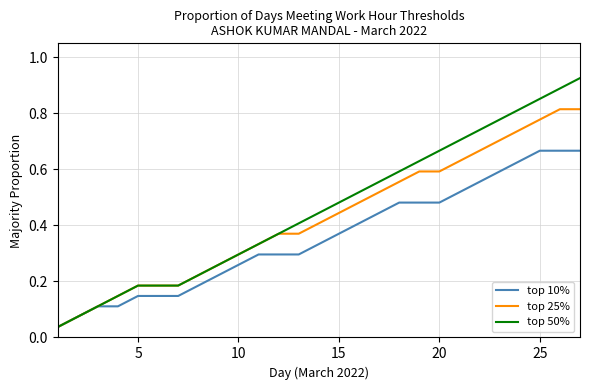

Which series has the largest range (max minus min)?

top 50%